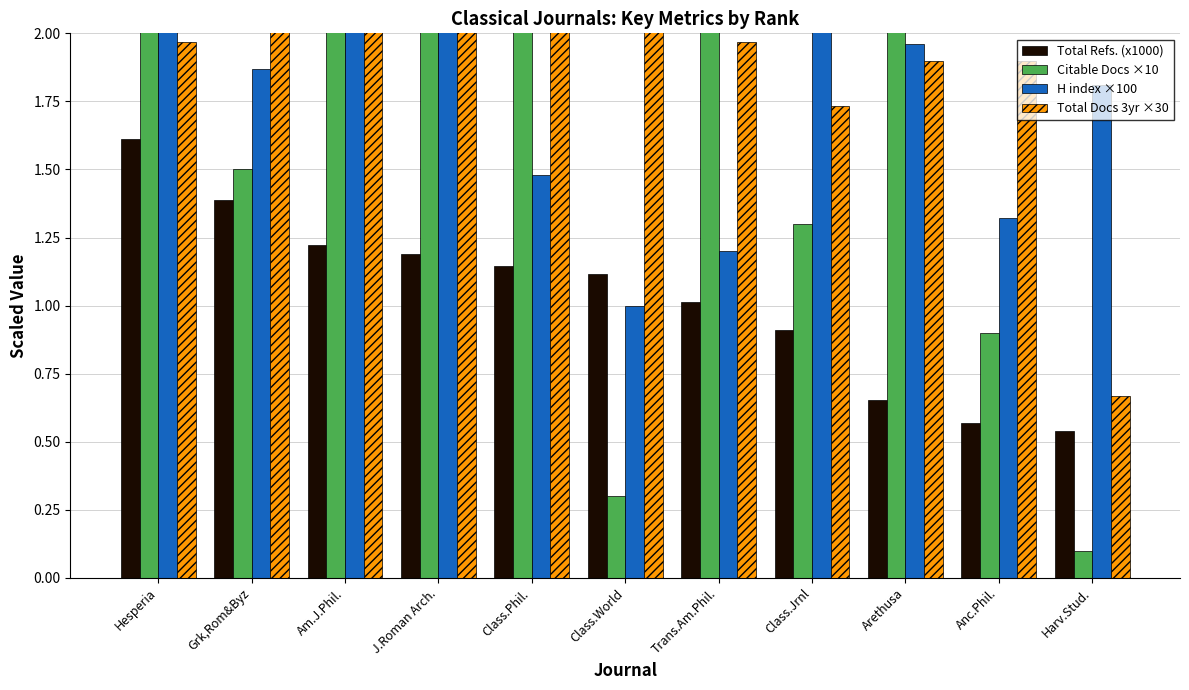

Rank the series at Am.J.Phil. from lowest to highest value.

Total Refs. (x1000), Total Docs 3yr ×30, H index ×100, Citable Docs ×10